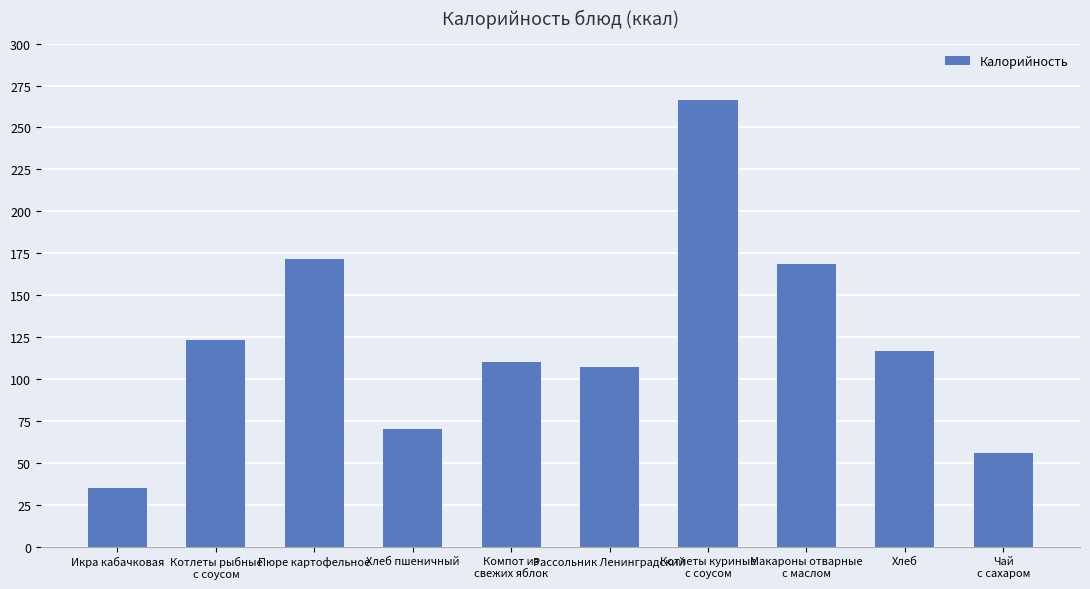

What position from the left is Пюре картофельное?

3